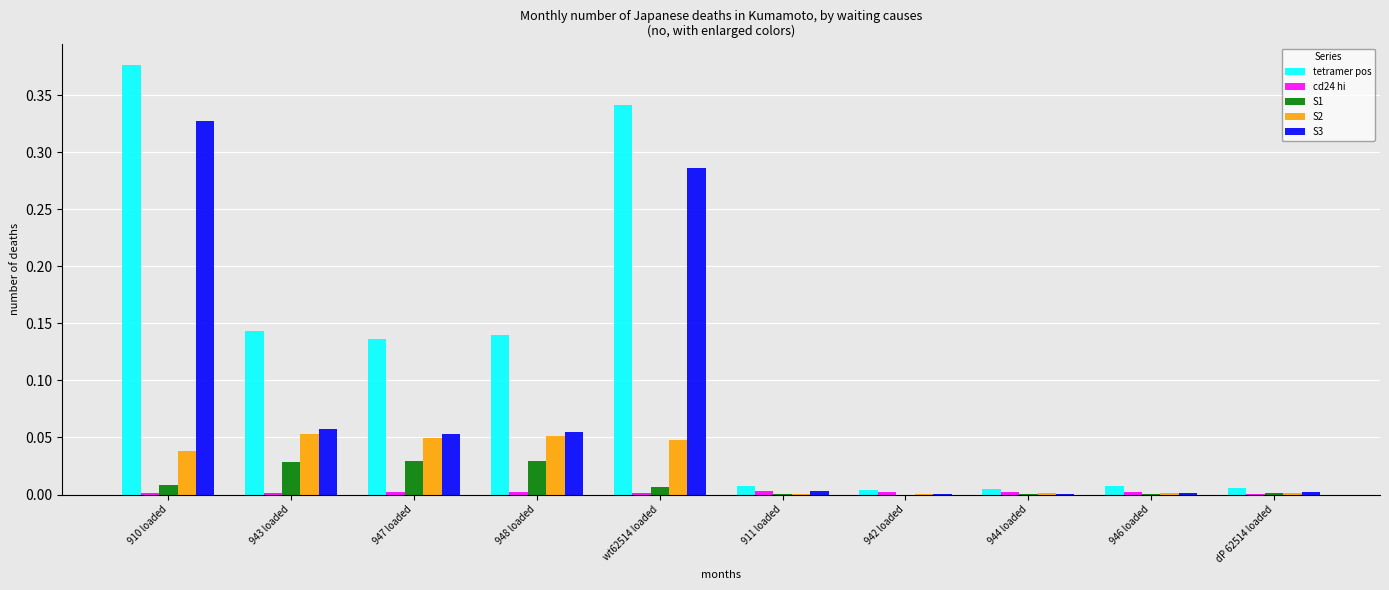

True or false: S1 has a value of 0.0 at dP 62514 loaded.

True